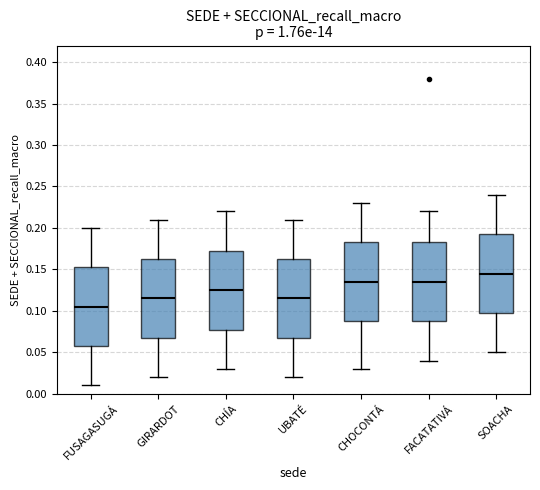

Where does the lower whisker of the box for FACATATIVÁ end on the y-axis? The values are not printed on the chart, so give them approximately, as read against the axis.

0.040